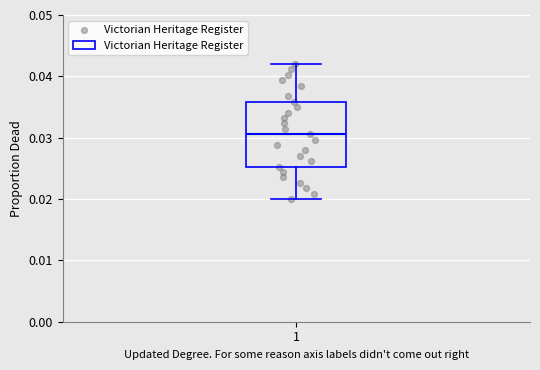

Read this box plot against the y-axis: the position of the median line, the range covered by the box, and the ends of both whiskers. The values are not printed on the chart, so give them approximately, as read against the axis.

median 0.031, box 0.025 to 0.036, whiskers 0.020 to 0.042